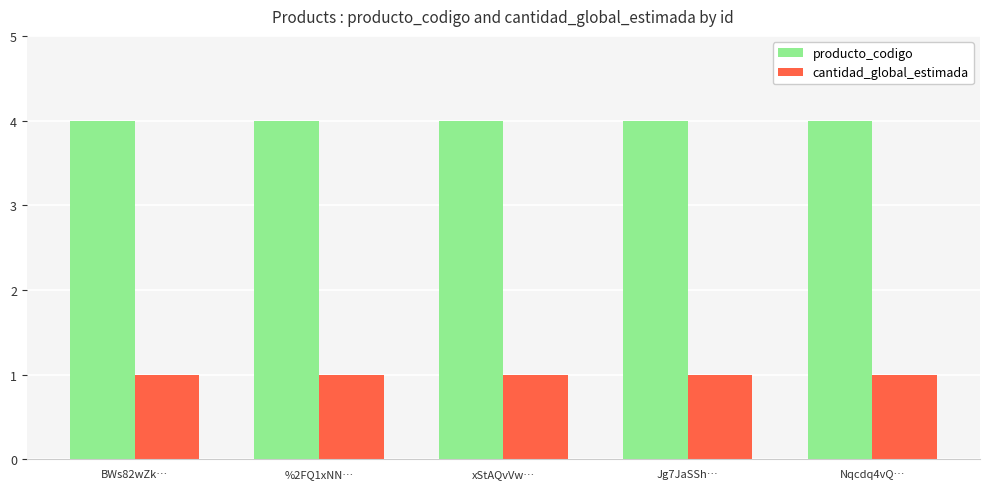

Is it true that cantidad_global_estimada equals 2 at BWs82wZk…?

False